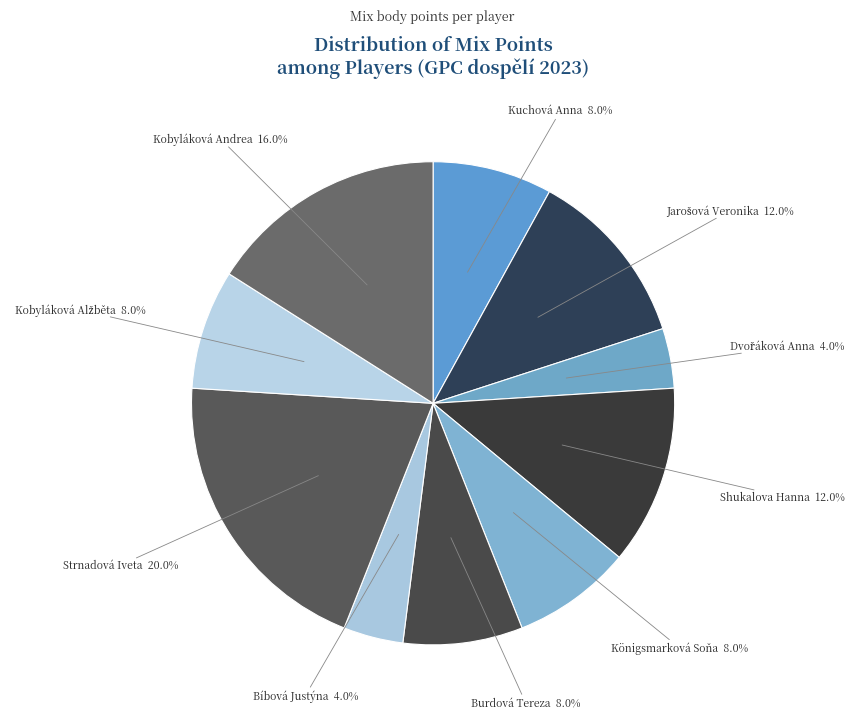

The Shukalova Hanna slice represents 5% of the pie. True or false?

False